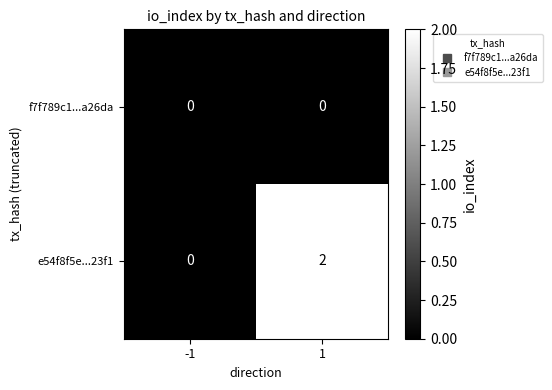

The e54f8f5e...23f1 series shows -1 at -1. True or false?

False